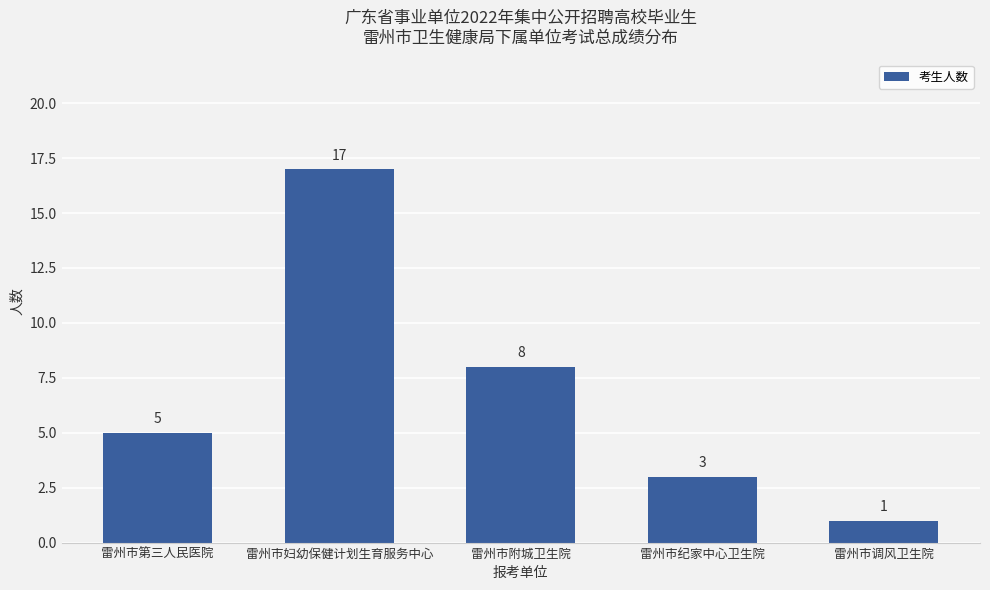

List the labels in order of value, largest first.

雷州市妇幼保健计划生育服务中心, 雷州市附城卫生院, 雷州市第三人民医院, 雷州市纪家中心卫生院, 雷州市调风卫生院